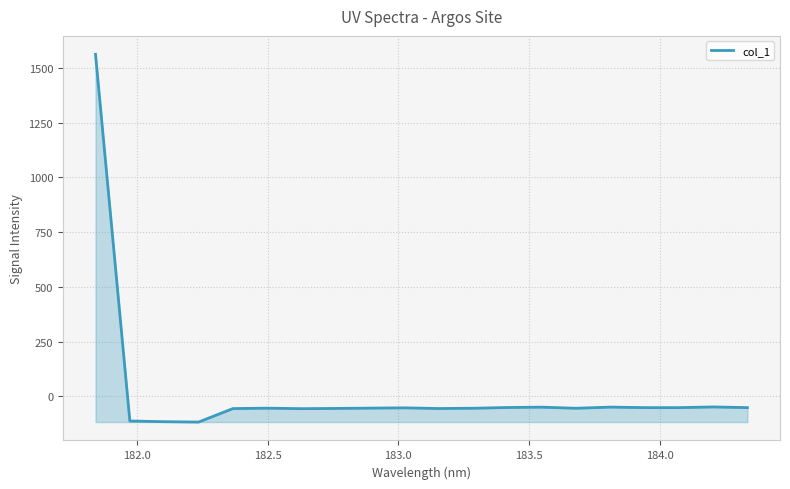

What is the smallest value displayed?

-117.9